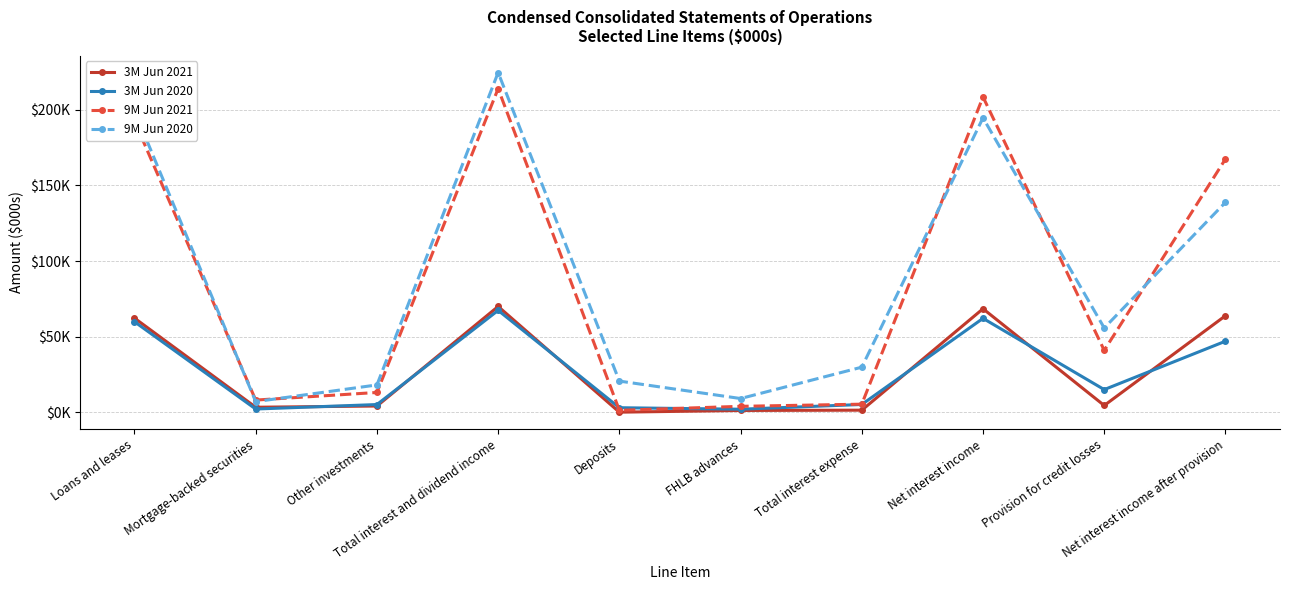

Reading left to right, transcribe all the data shown in this chart.

3M Jun 2021: Loans and leases=62287	Mortgage-backed securities=3446	Other investments=4250	Total interest and dividend income=69983	Deposits=188	FHLB advances=1320	Total interest expense=1508	Net interest income=68475	Provision for credit losses=4612	Net interest income after provision=63863
3M Jun 2020: Loans and leases=59911	Mortgage-backed securities=2269	Other investments=5226	Total interest and dividend income=67406	Deposits=3130	FHLB advances=2139	Total interest expense=5269	Net interest income=62137	Provision for credit losses=15093	Net interest income after provision=47044
9M Jun 2021: Loans and leases=192415	Mortgage-backed securities=8176	Other investments=13207	Total interest and dividend income=213798	Deposits=1429	FHLB advances=4045	Total interest expense=5474	Net interest income=208324	Provision for credit losses=40991	Net interest income after provision=167333
9M Jun 2020: Loans and leases=199107	Mortgage-backed securities=7151	Other investments=18176	Total interest and dividend income=224434	Deposits=20712	FHLB advances=9197	Total interest expense=29909	Net interest income=194525	Provision for credit losses=55796	Net interest income after provision=138729